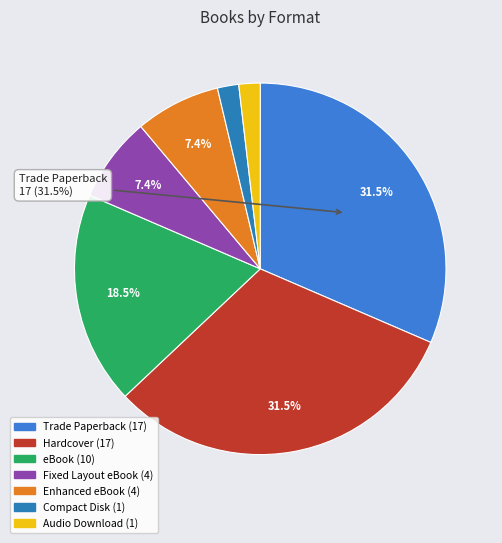

How many segments does this pie chart have?

7